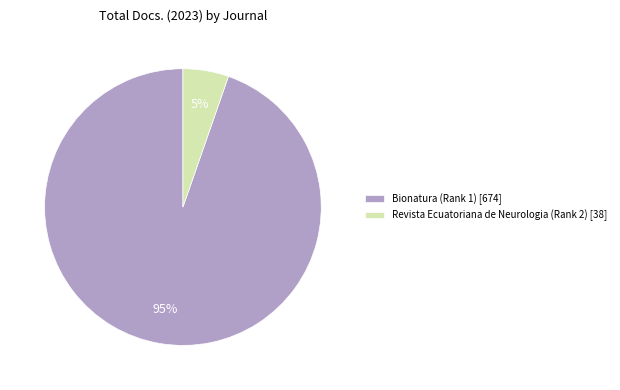

Between Revista Ecuatoriana de Neurologia (Rank 2) and Bionatura (Rank 1), which is larger?

Bionatura (Rank 1)